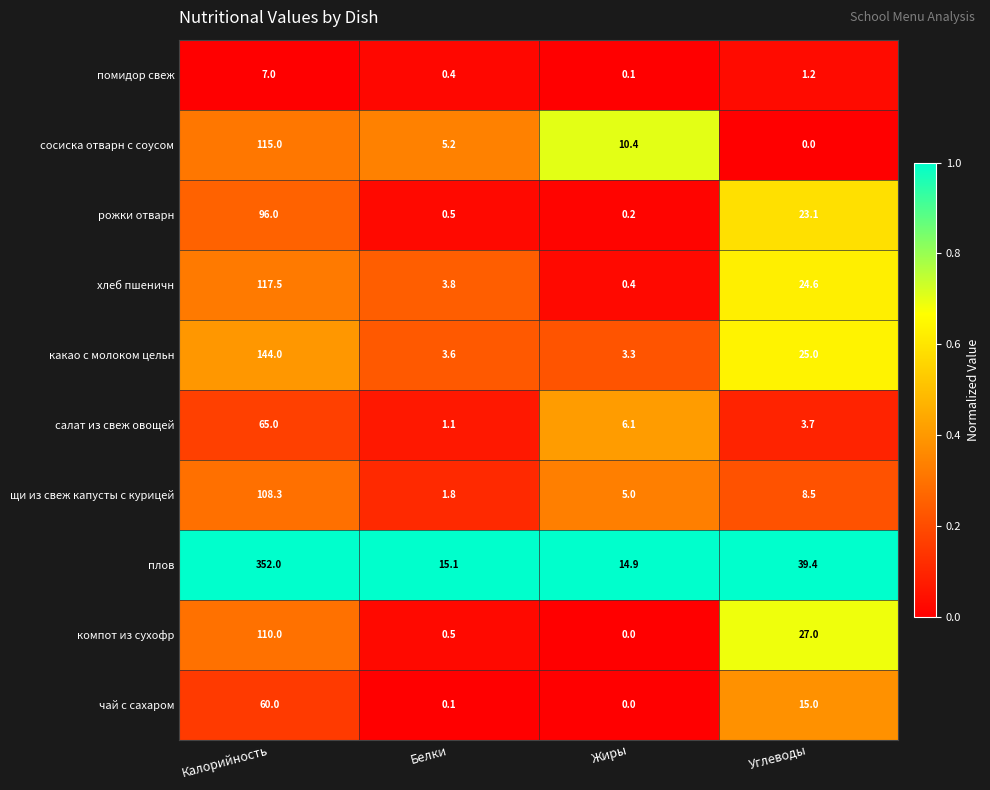

Rank the series by their maximum value, from highest to lowest.

плов, какао с молоком цельн, хлеб пшеничн, сосиска отварн с соусом, компот из сухофр, щи из свеж капусты с курицей, рожки отварн, салат из свеж овощей, чай с сахаром, помидор свеж